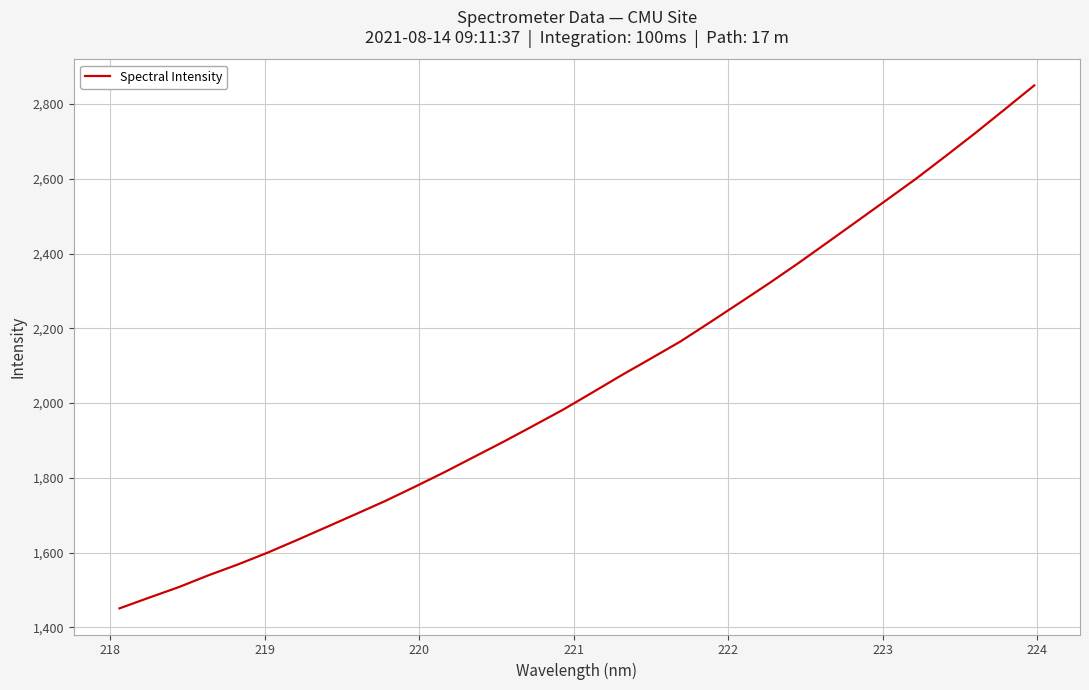

What is the minimum value shown in the chart?

1450.9